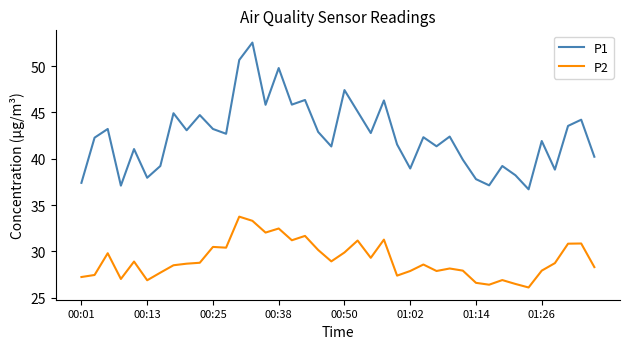

True or false: P2 and P1 cross at least once.

False